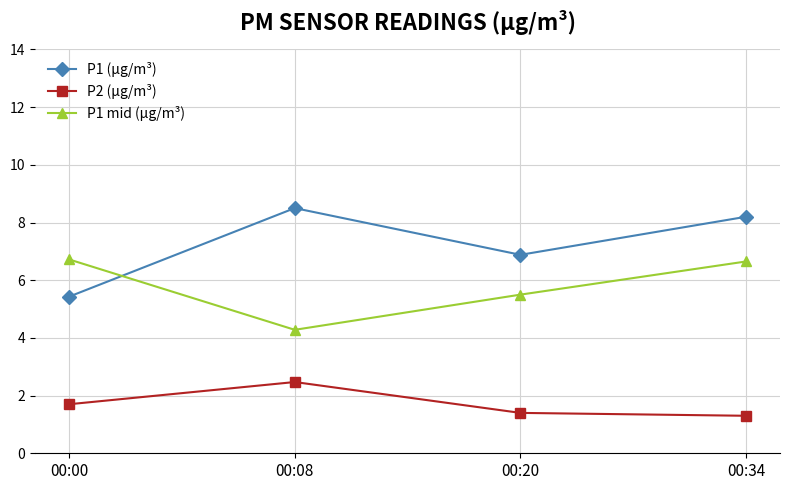

How many values in the P1 (µg/m³) series are below 8?

2